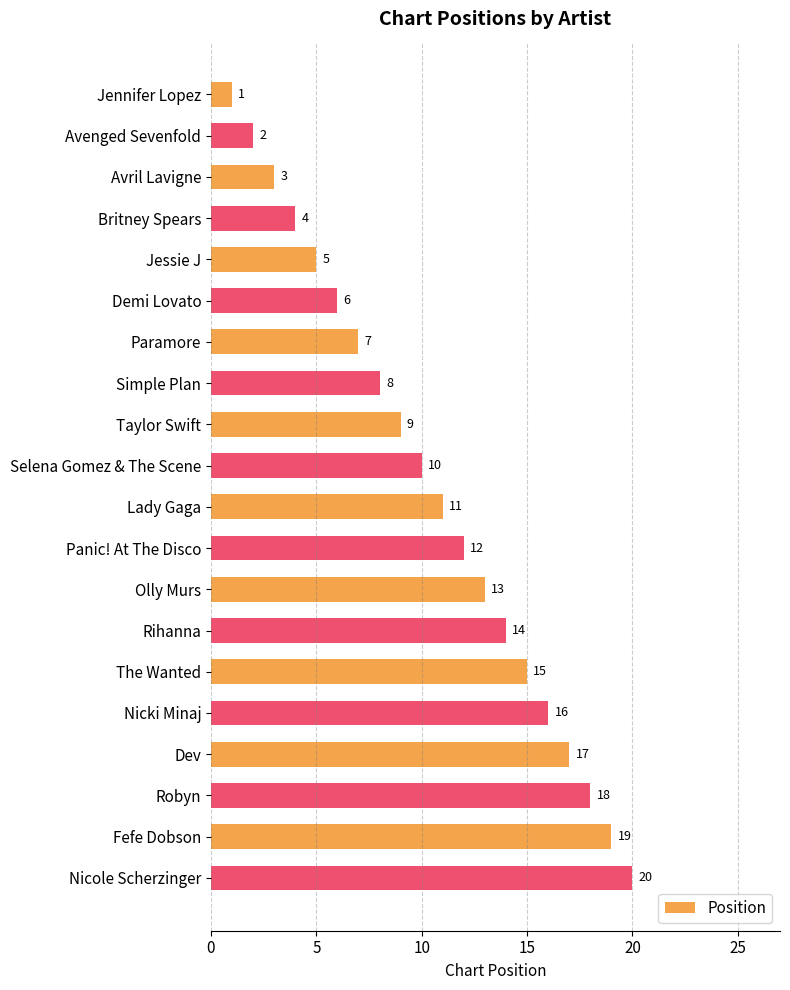

What is the greatest value displayed?

20